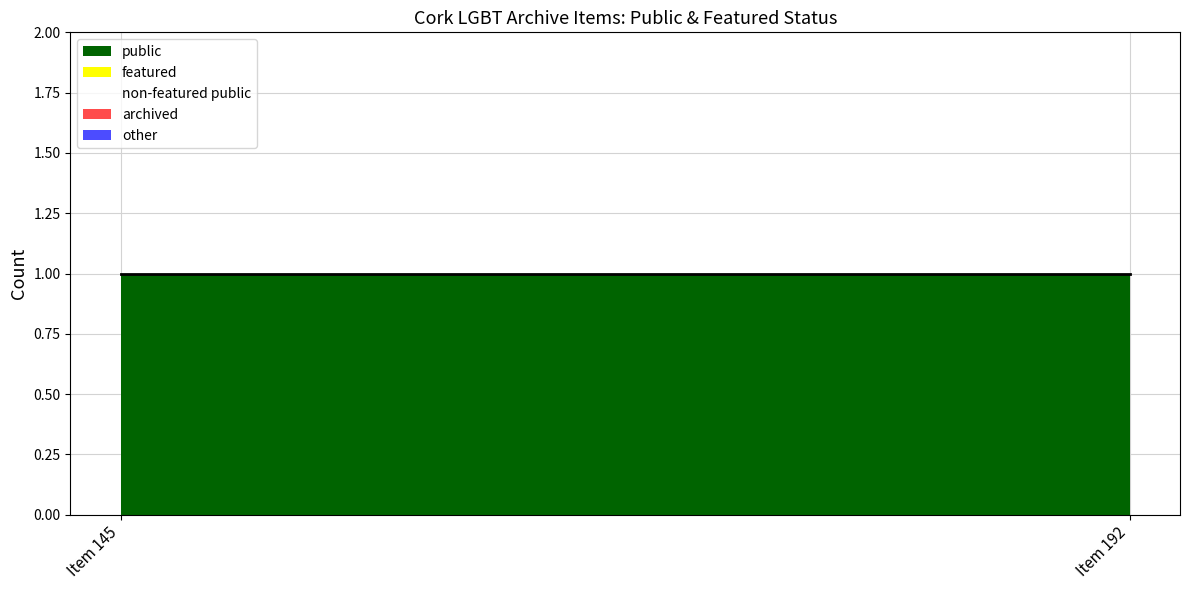

Rank the series by their maximum value, from lowest to highest.

featured, public